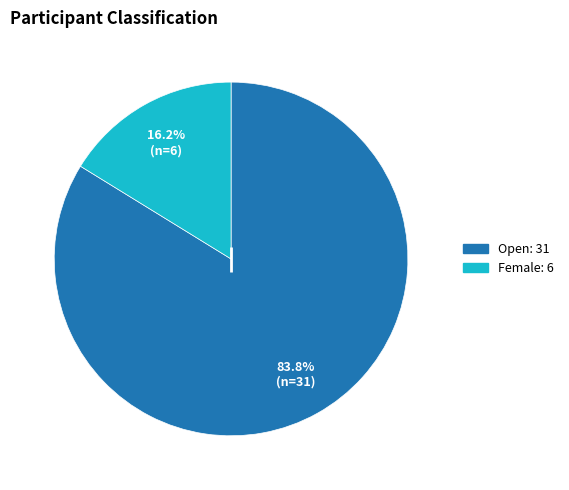

Which slice is the smallest?

Female